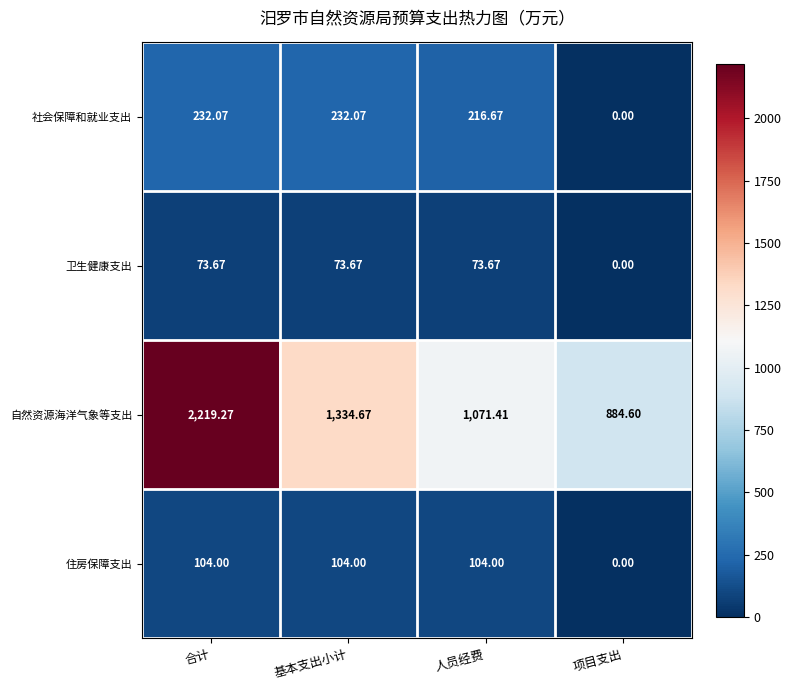

Which series has the largest range (max minus min)?

自然资源海洋气象等支出